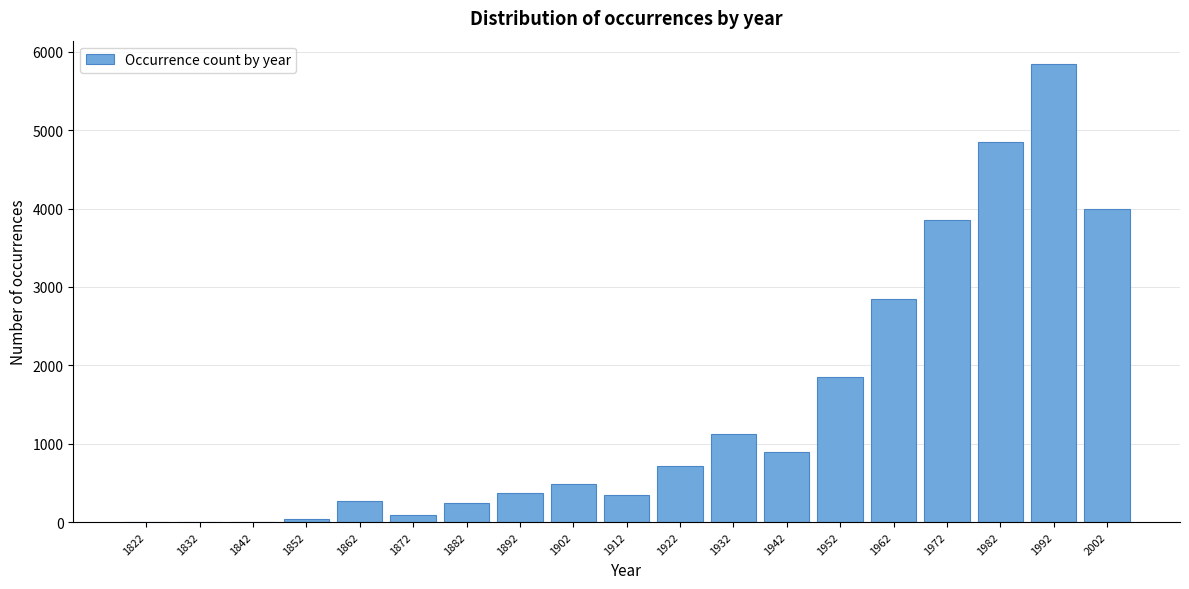

True or false: the data shows 2850 at 1962.

True